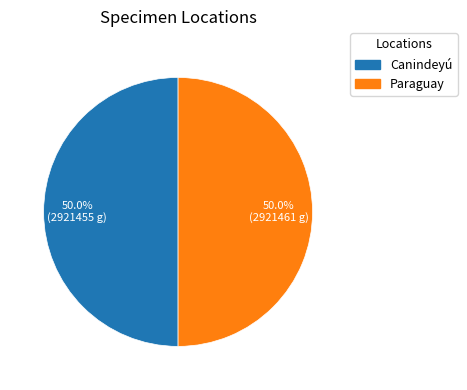

To the nearest percent, what percentage of the pie is Paraguay?

50%